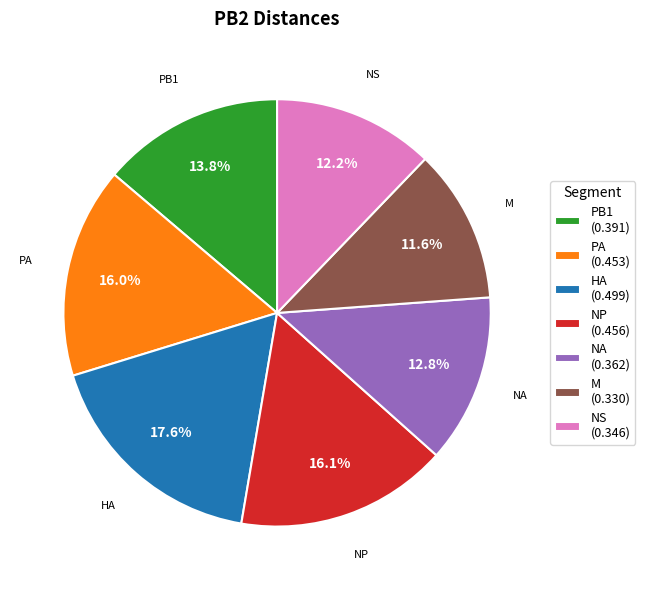

How many segments does this pie chart have?

7